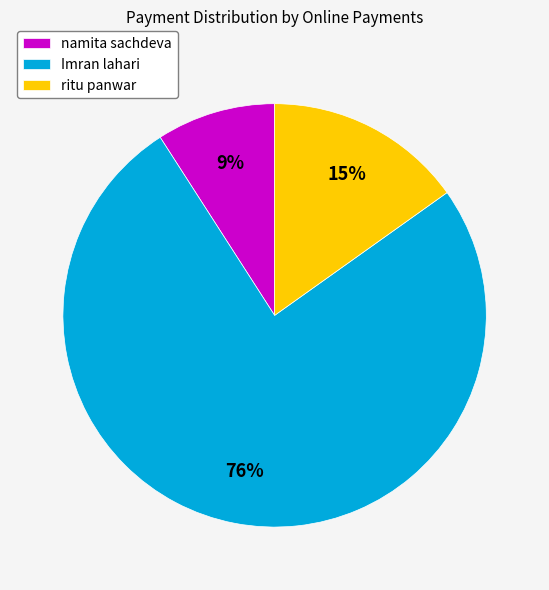

Count the number of slices in the pie.

3